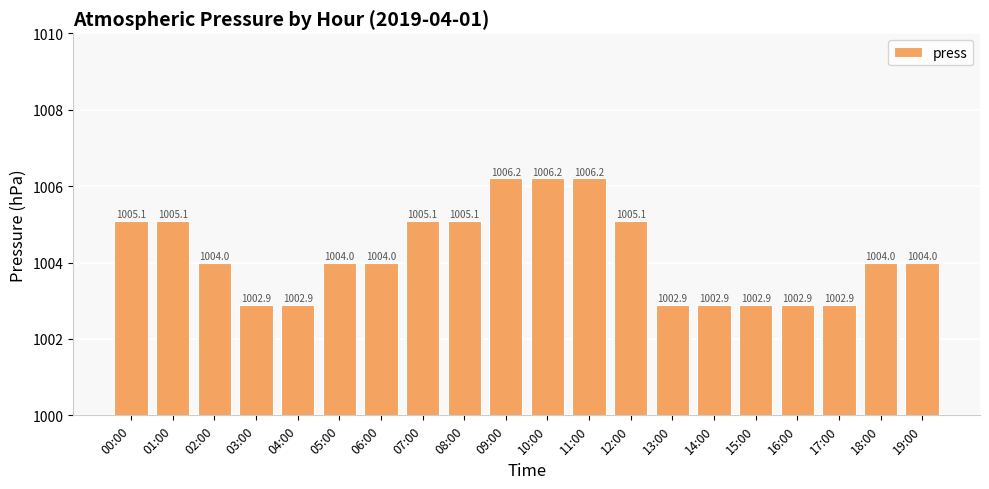

What is the difference between the maximum and minimum values?

3.3